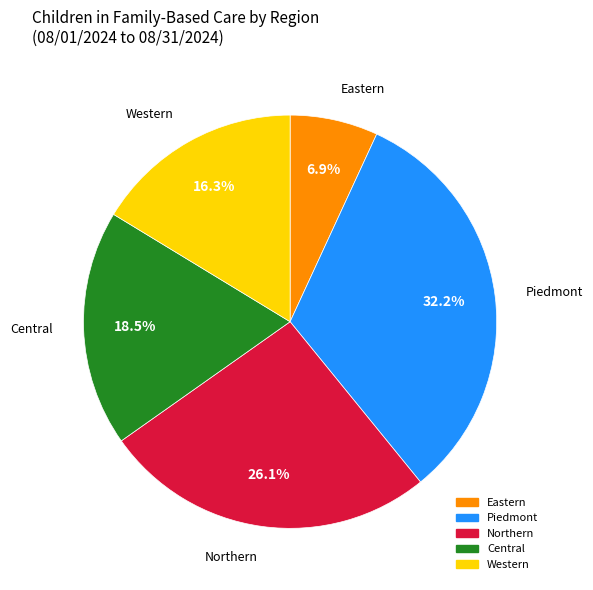

Does any single category account for the majority?

No